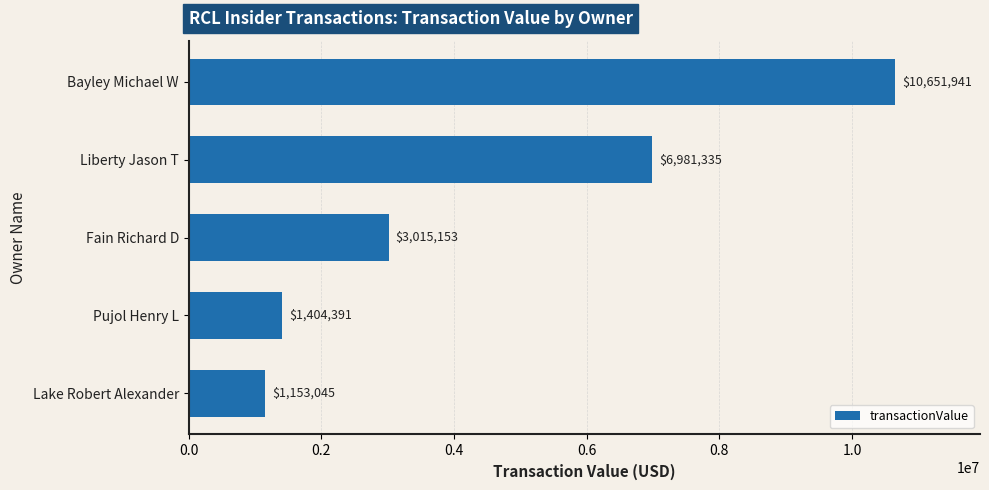

What is the greatest value displayed?

10651941